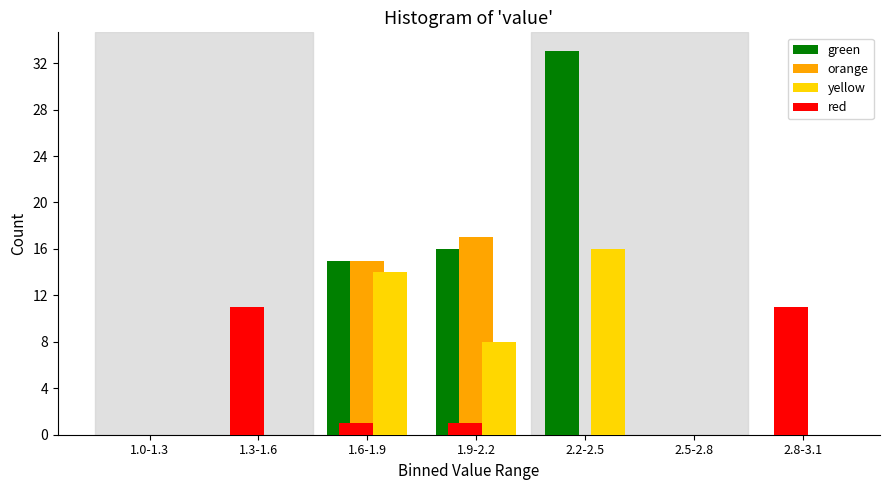

Which category has the highest value across all series?

2.2-2.5